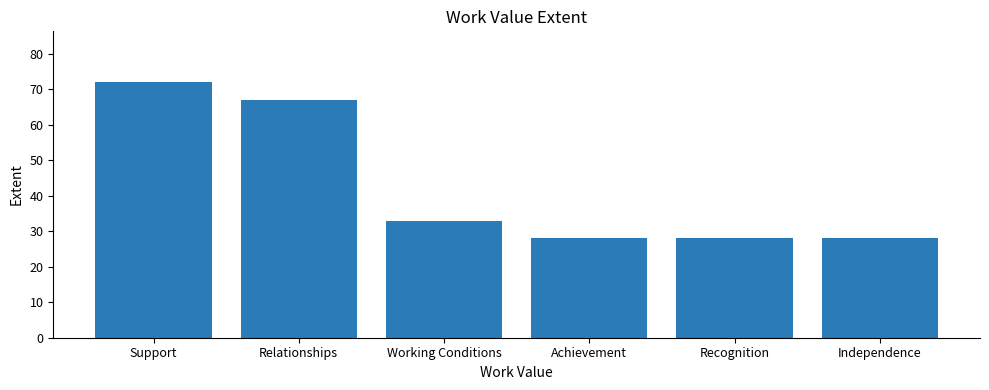

What is the ratio of the value at Relationships to the value at Independence?

2.4